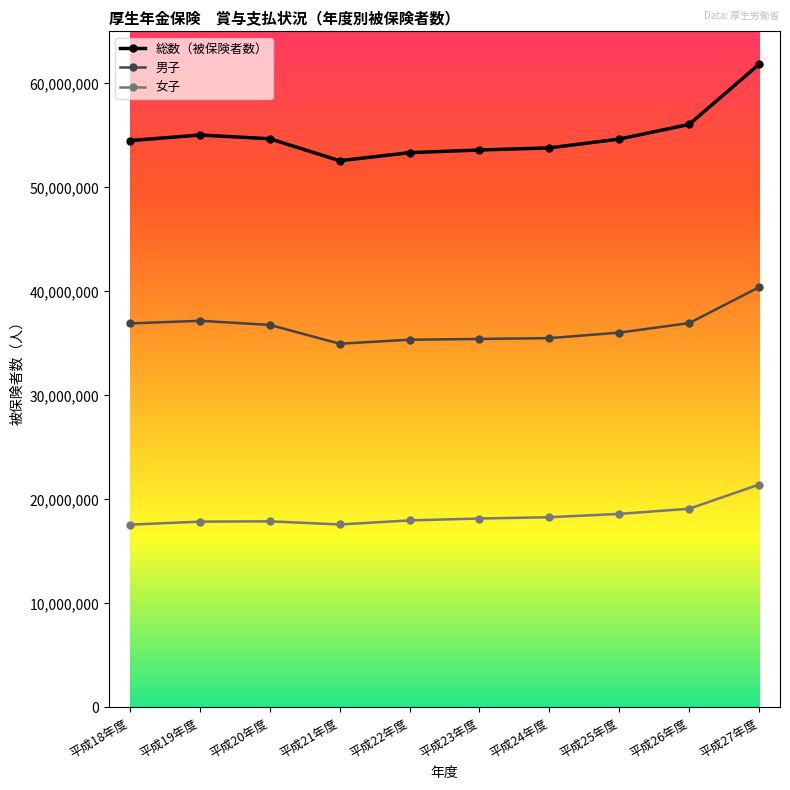

What is the value of the 女子 point at the 4th from the left?

17591286